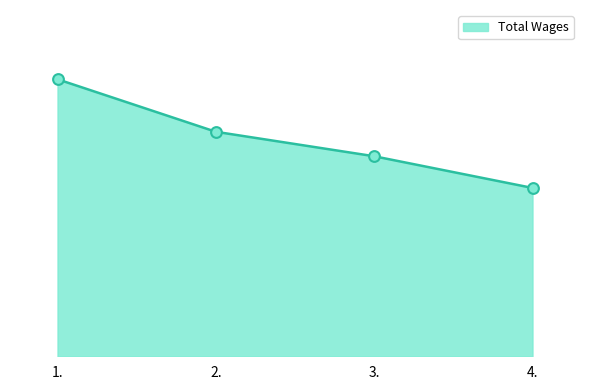

Does the chart have visible grid lines?

No